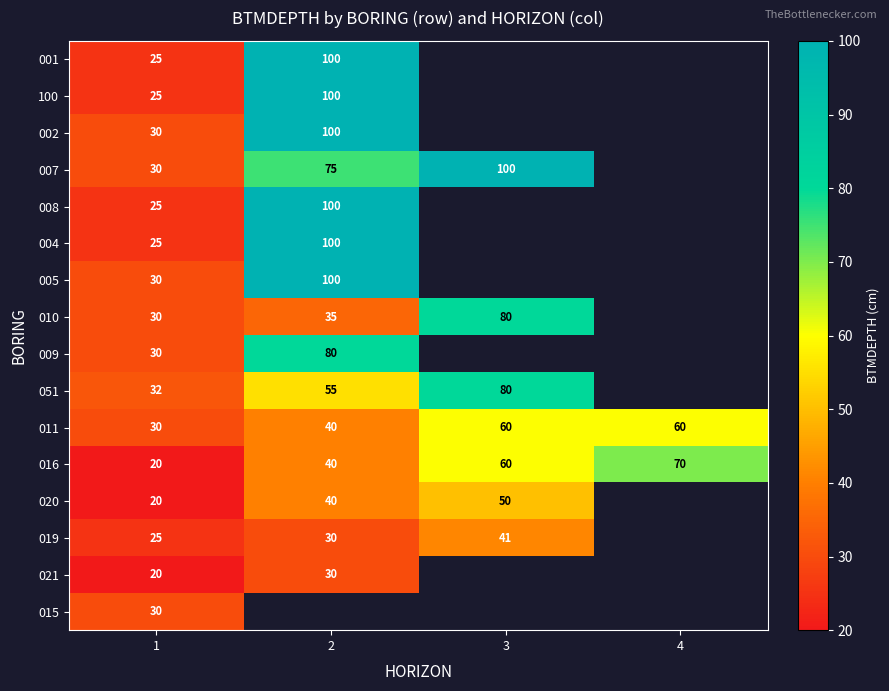

True or false: 002 has a value of 30 at 1.

True